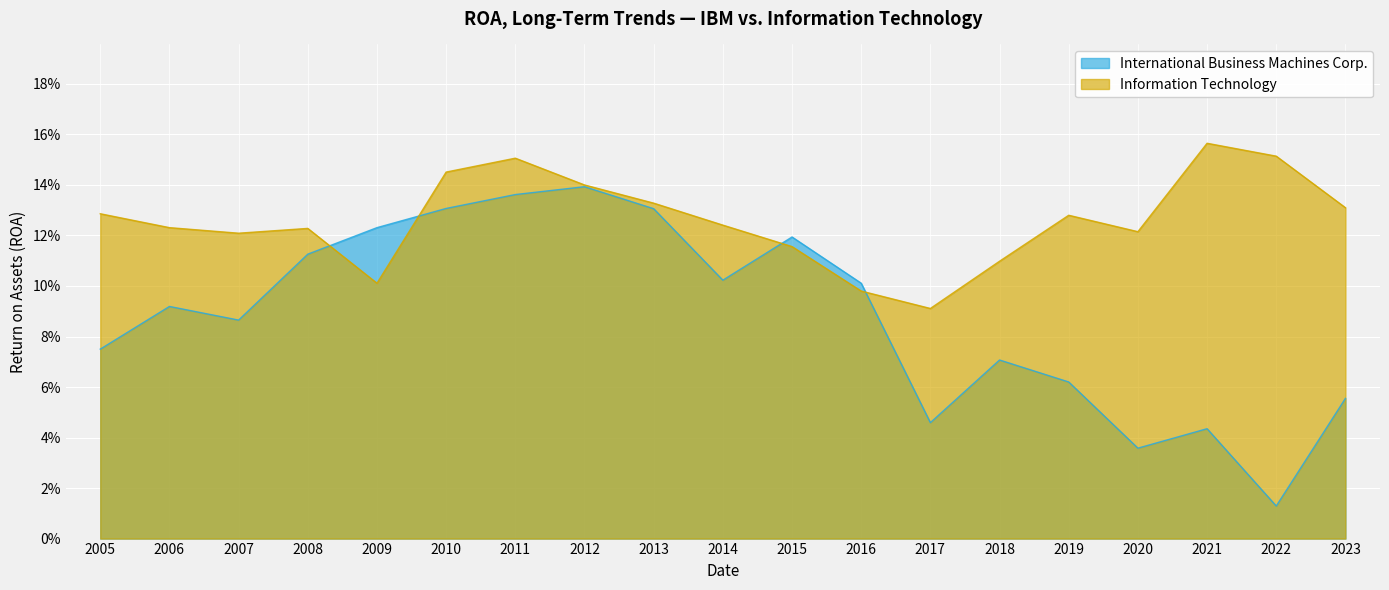

Is the value of Information Technology at 2010 greater than the value of International Business Machines Corp. at 2019?

Yes